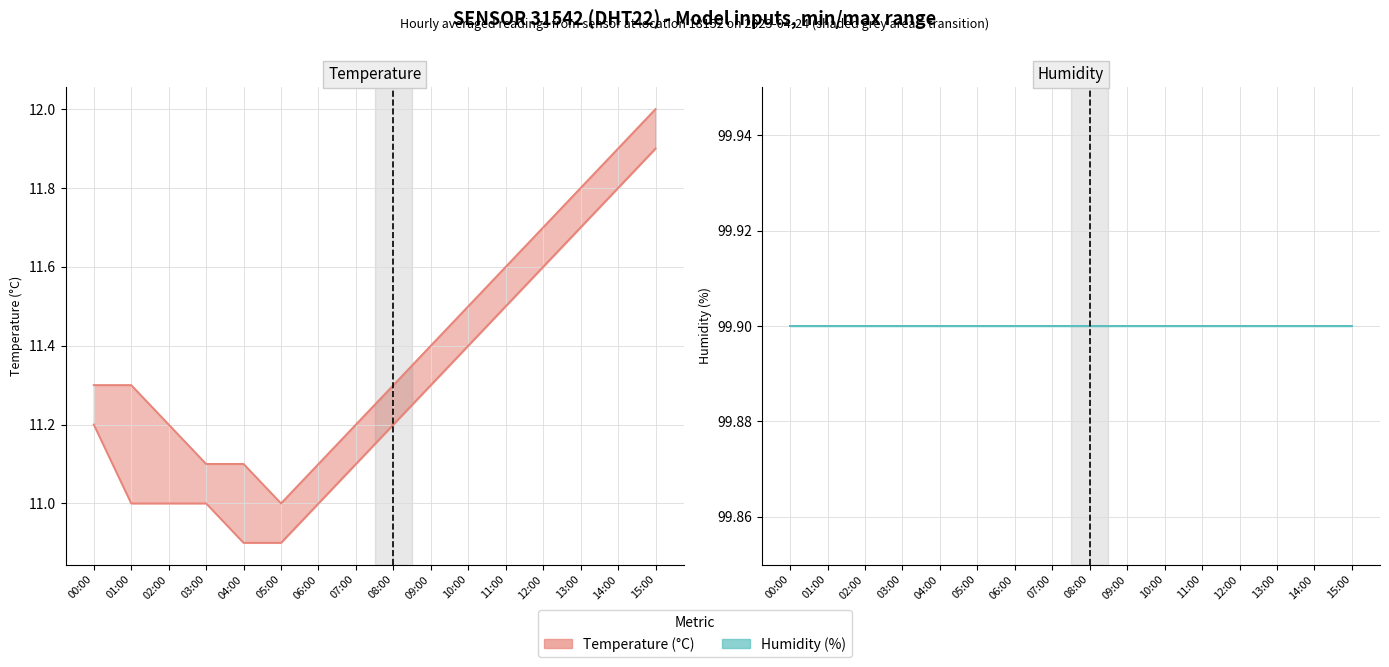

At which category does the chart reach its minimum across all series?

04:00